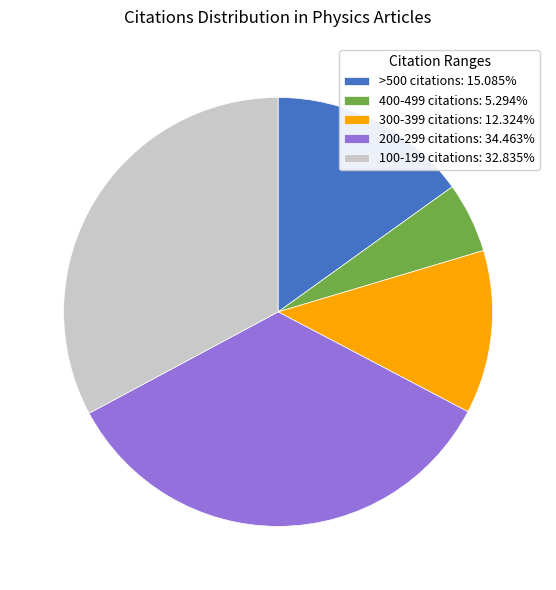

Approximately how many times larger is the value at 100-199 citations: 32.835% compared to 400-499 citations: 5.294%?

6.2